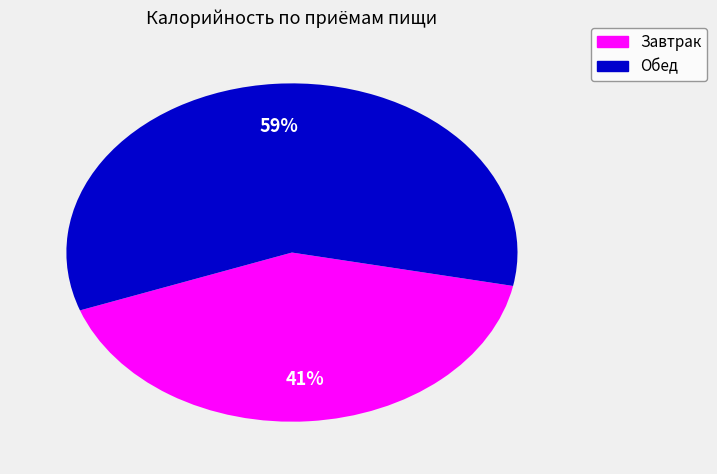

What is the largest slice in the pie chart?

Обед